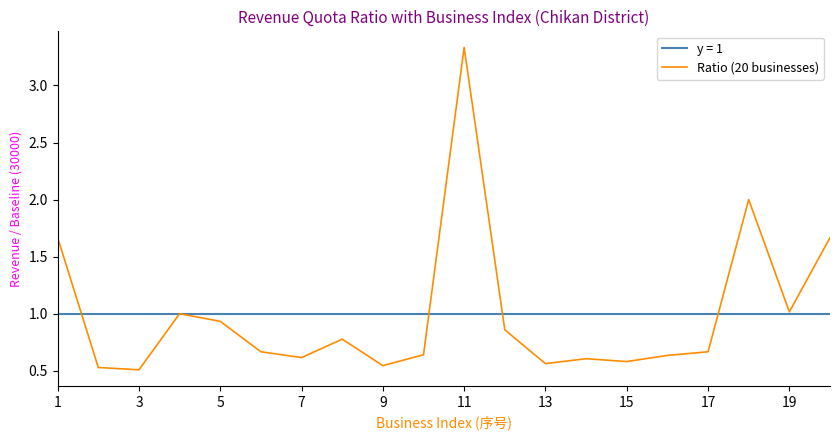

List the series in order of their peak value, highest first.

Ratio (20 businesses), y = 1